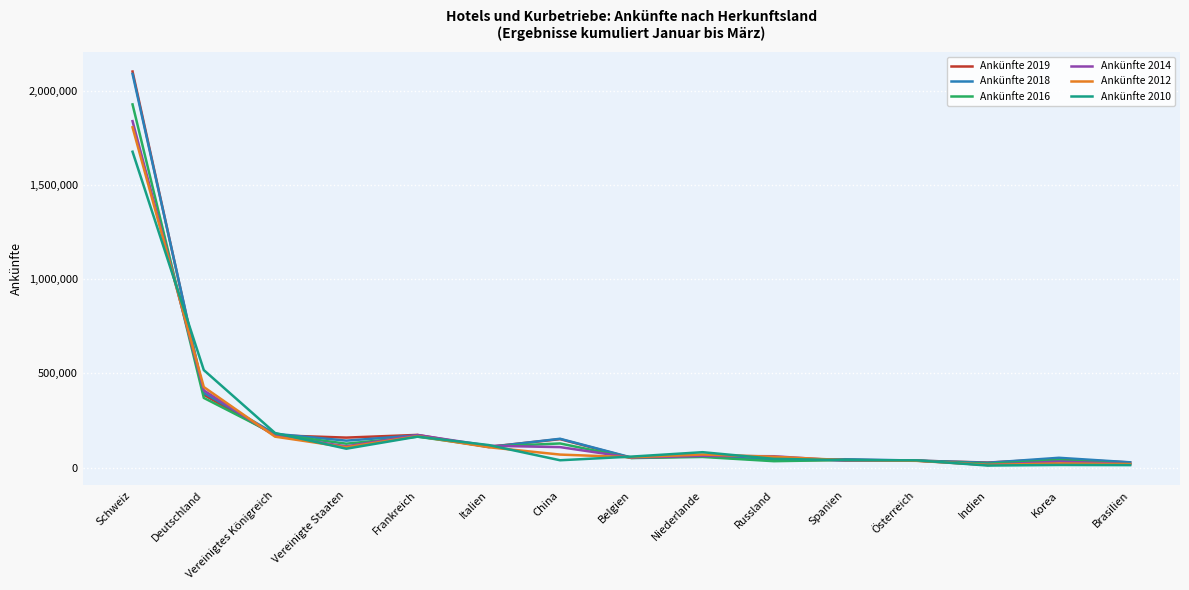

Is it true that Ankünfte 2018 equals 108915 at Italien?

True